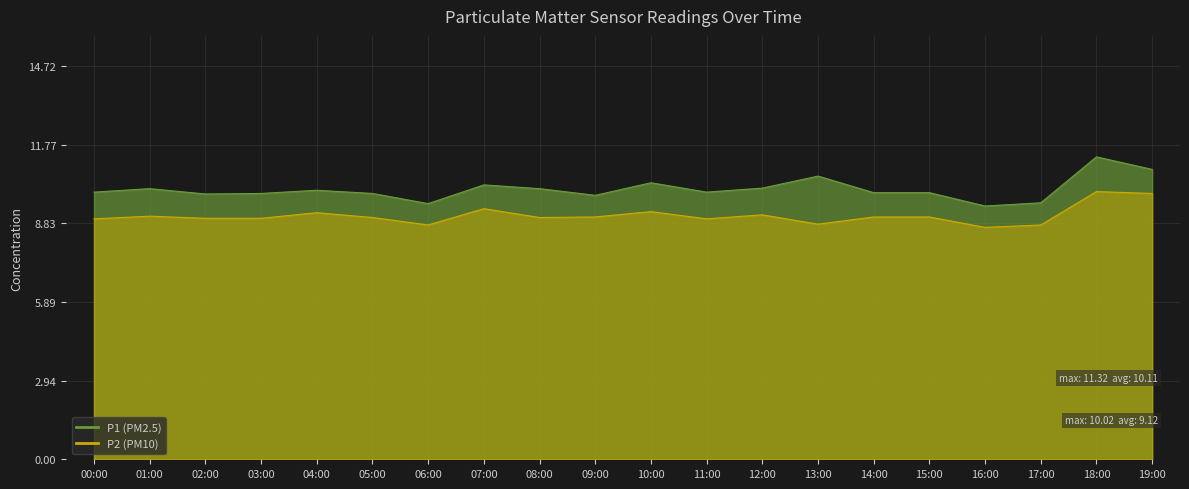

How many data points in P1 are less than 10?

9